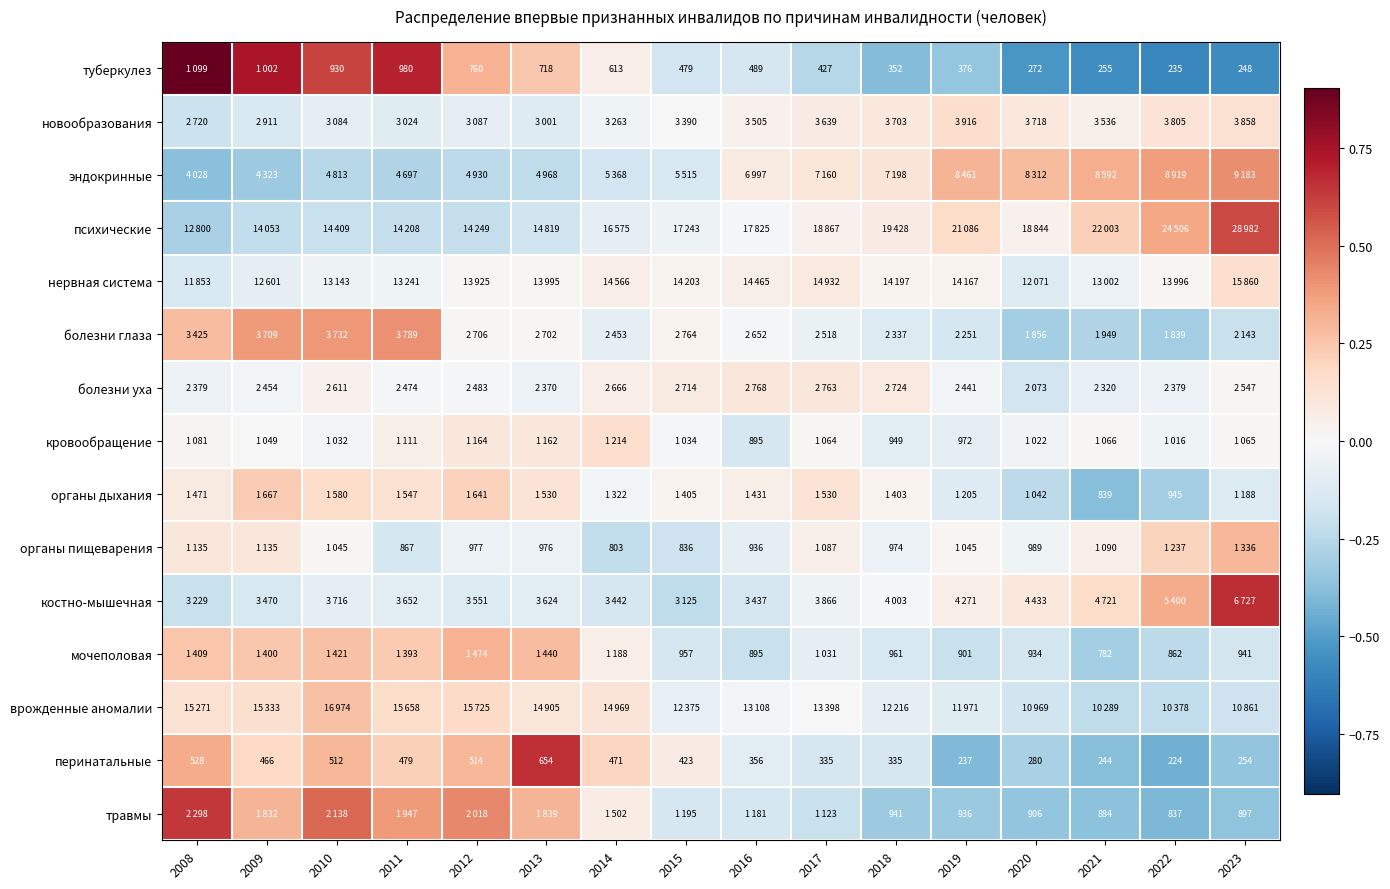

True or false: кровообращение has a value of -0.0 at 2009.

True